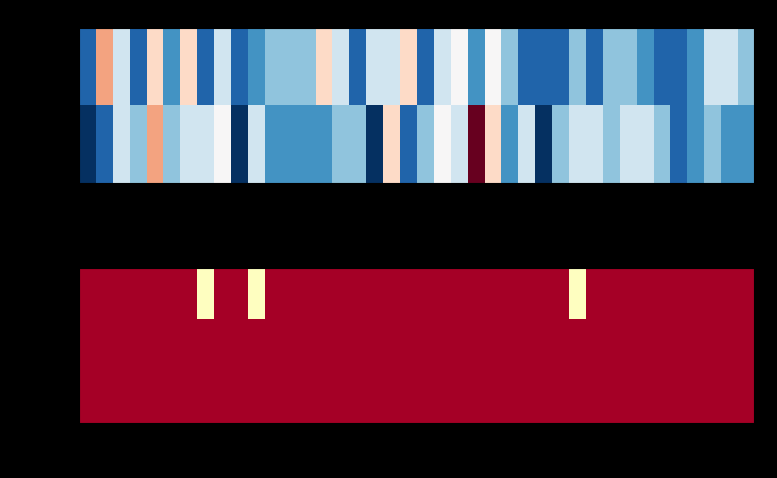

At 2022-10-16, list the series in order from largest to smallest.

Mail.ru, Bing.com, Rambler